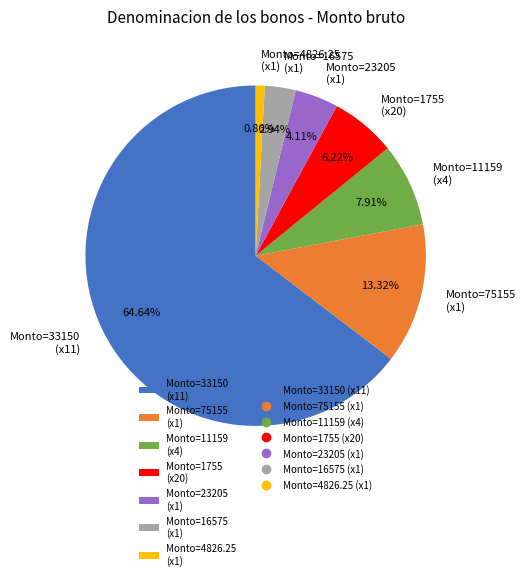

How many segments does this pie chart have?

7